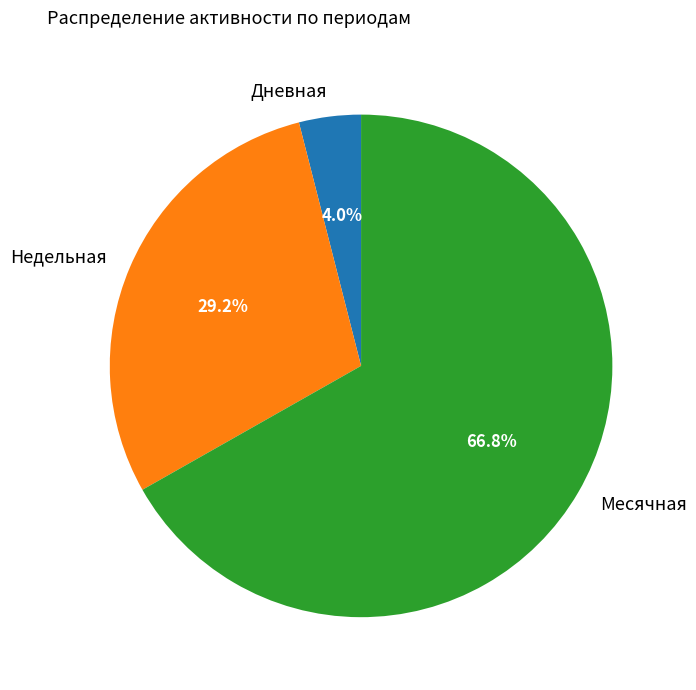

Rank the categories by value from lowest to highest.

Дневная, Недельная, Месячная